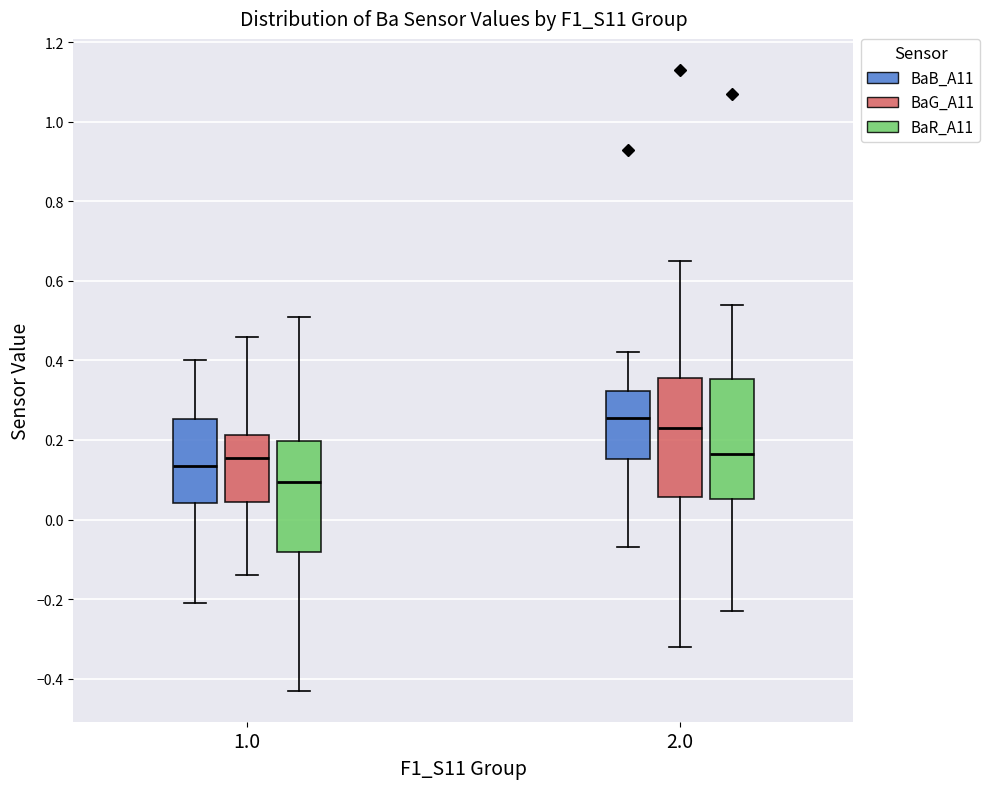

Reading left to right, read every box against the y-axis: the position of its median line, the range the box covers, and the ends of its whiskers. The values are not printed on the chart, so give them approximately, as read against the axis.

1.0 (BaB_A11): median 0.14, box 0.04 to 0.26, whiskers -0.20 to 0.40
1.0 (BaG_A11): median 0.16, box 0.04 to 0.22, whiskers -0.14 to 0.46
1.0 (BaR_A11): median 0.10, box -0.08 to 0.20, whiskers -0.42 to 0.52
2.0 (BaB_A11): median 0.26, box 0.16 to 0.32, whiskers -0.06 to 0.42
2.0 (BaG_A11): median 0.24, box 0.06 to 0.36, whiskers -0.32 to 0.66
2.0 (BaR_A11): median 0.16, box 0.06 to 0.36, whiskers -0.22 to 0.54